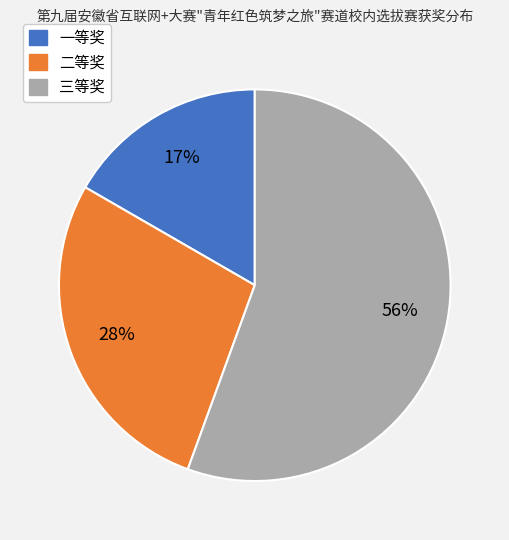

Approximately how many times larger is the value at 二等奖 compared to 三等奖?

0.5